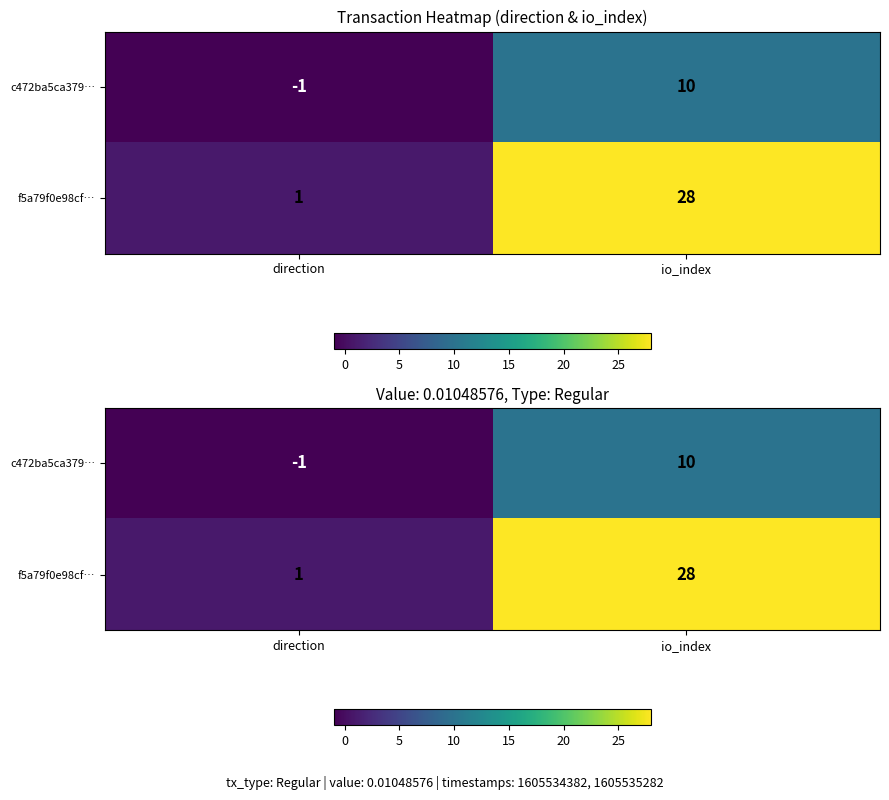

Which series changed the most between direction and io_index?

f5a79f0e98cf…